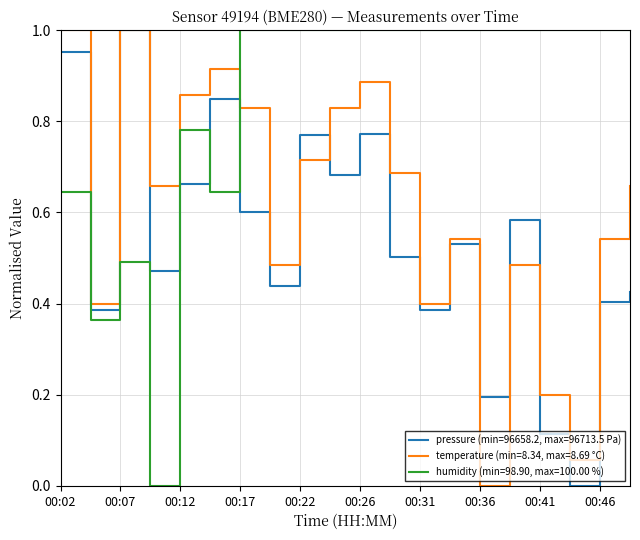

List the series in order of their overall mean, highest first.

humidity (min=98.90, max=100.00 %), temperature (min=8.34, max=8.69 °C), pressure (min=96658.2, max=96713.5 Pa)